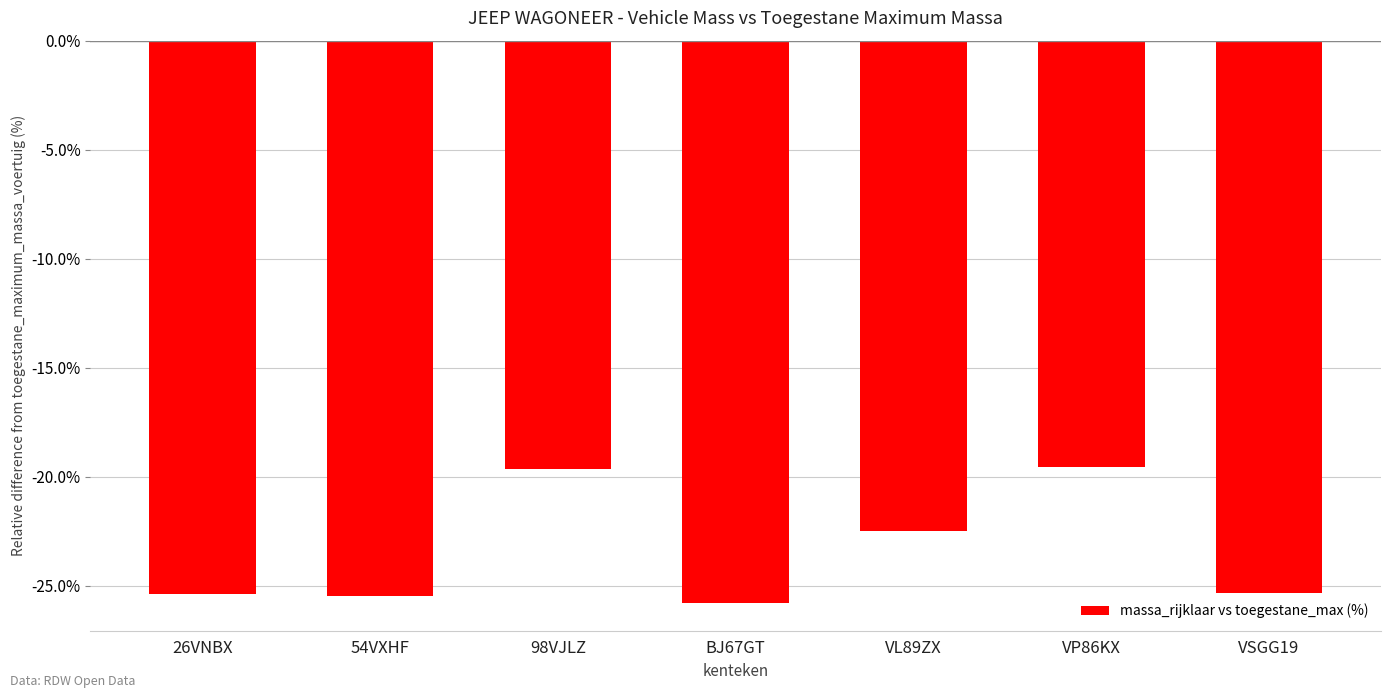

At which label does the data first exceed -25?

98VJLZ